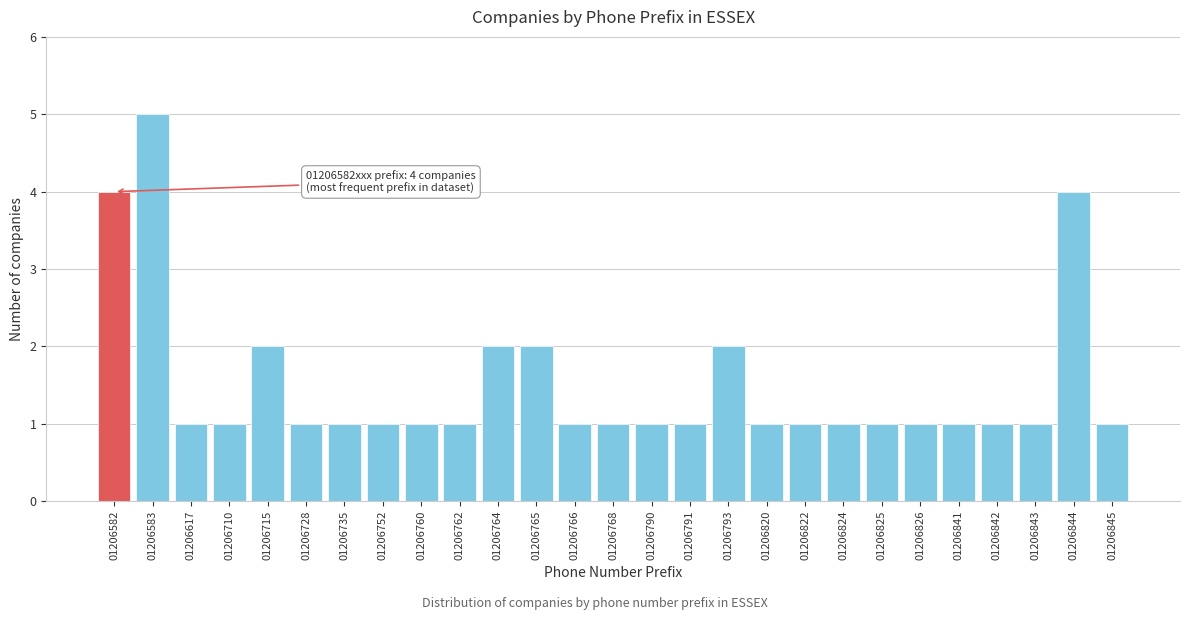

Reading left to right, what are all the values shown in this chart?

01206582=4	01206583=5	01206617=1	01206710=1	01206715=2	01206728=1	01206735=1	01206752=1	01206760=1	01206762=1	01206764=2	01206765=2	01206766=1	01206768=1	01206790=1	01206791=1	01206793=2	01206820=1	01206822=1	01206824=1	01206825=1	01206826=1	01206841=1	01206842=1	01206843=1	01206844=4	01206845=1